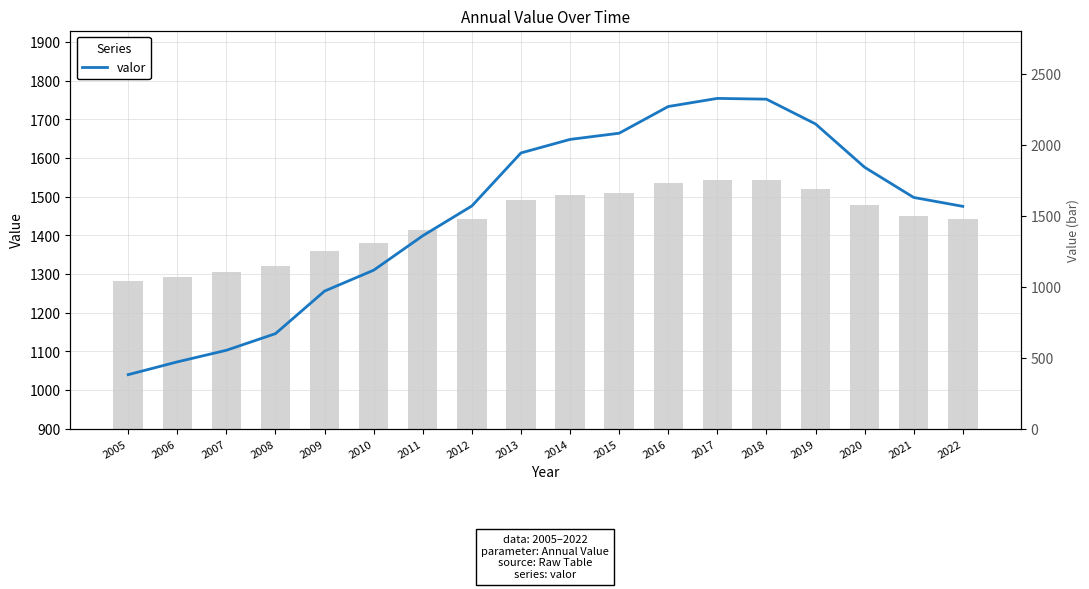

What is the difference between the second highest and minimum values?

712